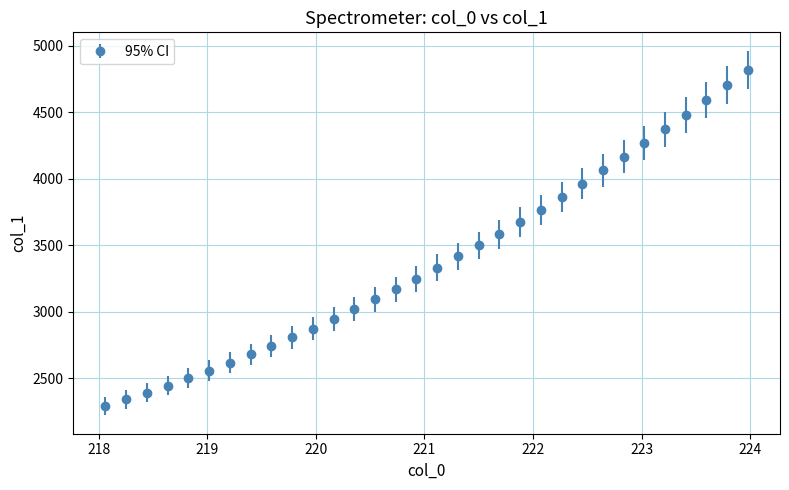

What is the value of the 9th point from the left?

2743.4